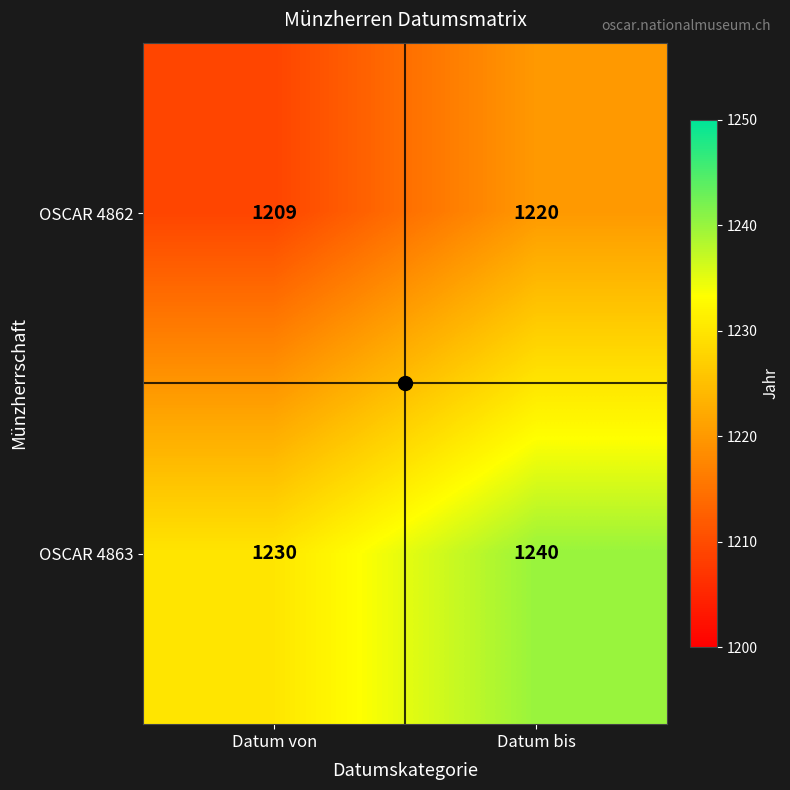

What is the approximate value of OSCAR 4863 at Datum bis?

1240